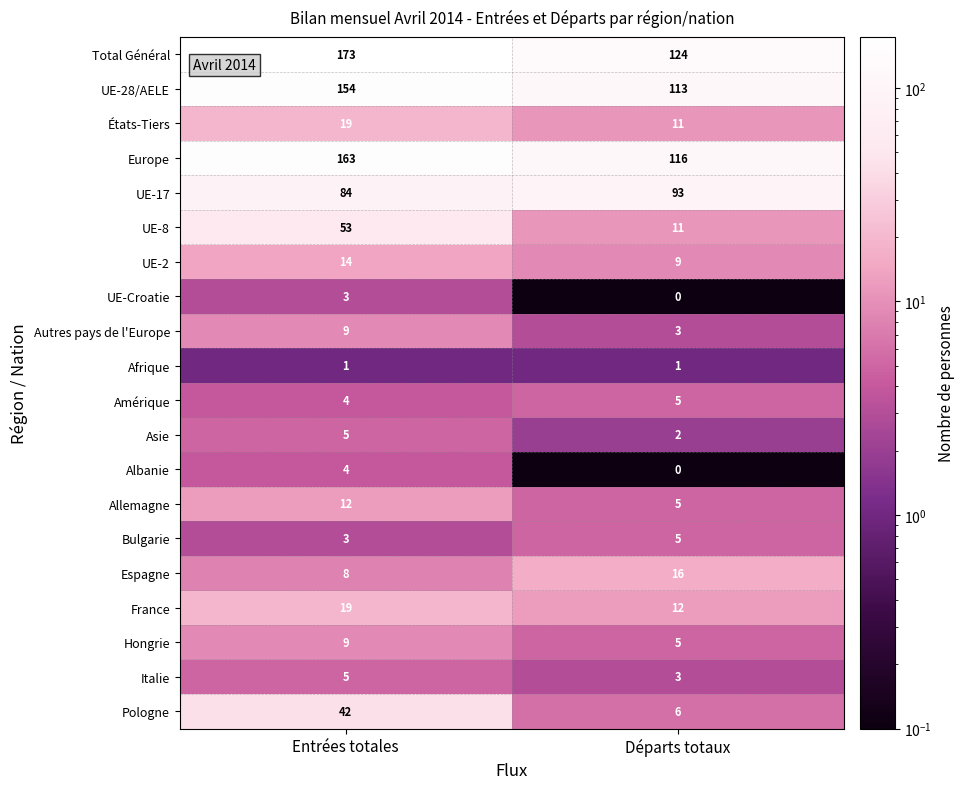

True or false: Europe has a value of 116 at Départs totaux.

True